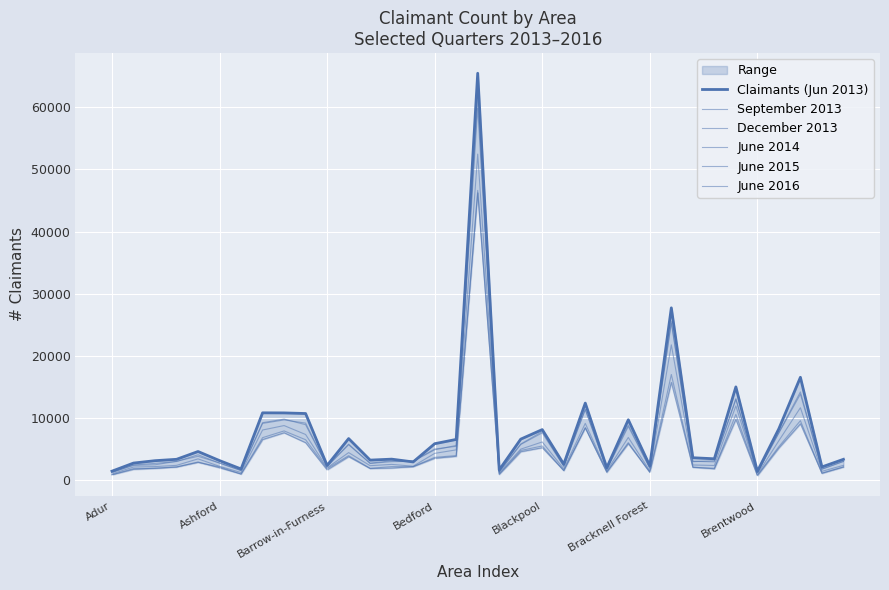

True or false: Claimants (Jun 2013) has a value of 1736 at 31.

False